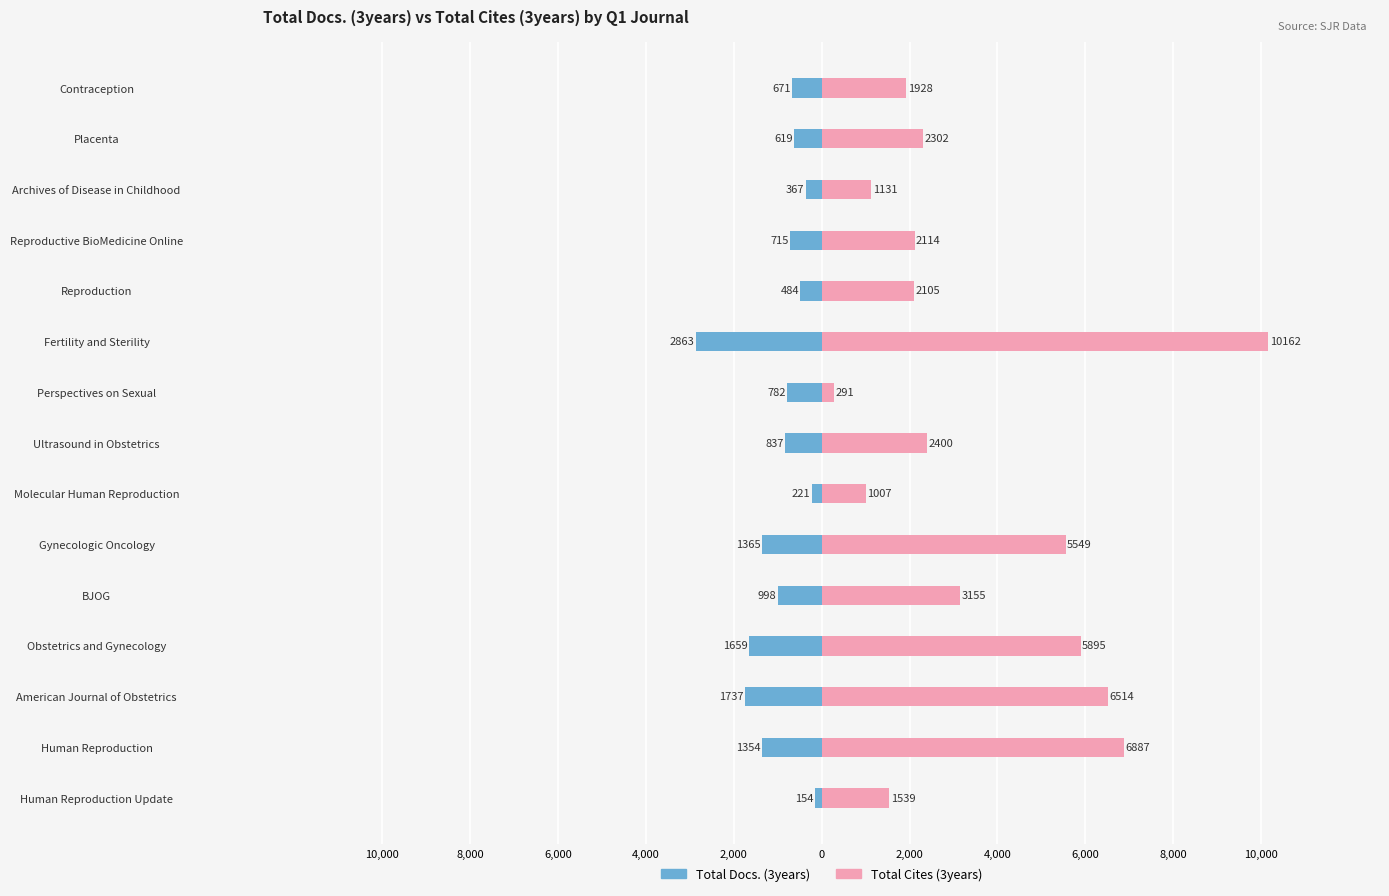

What is the sum of all Total Cites (3years) values?

52979